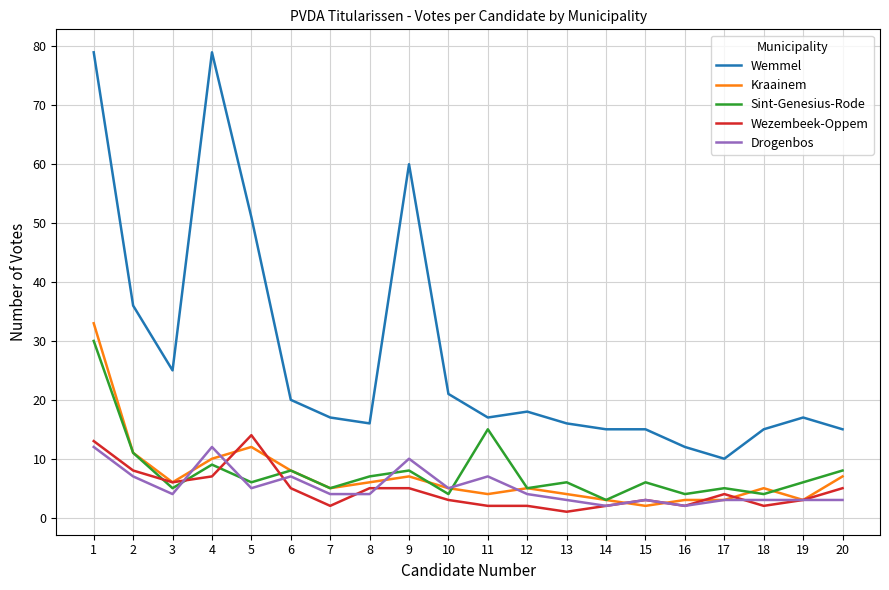

At which category is the sum across all series the highest?

1